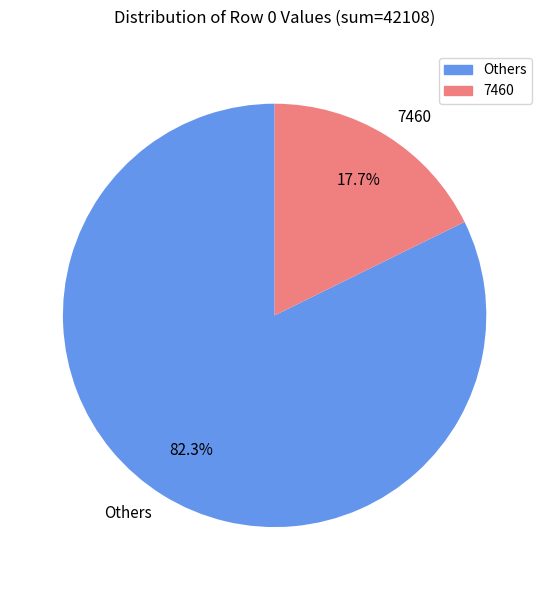

How many slices are in this pie chart?

2